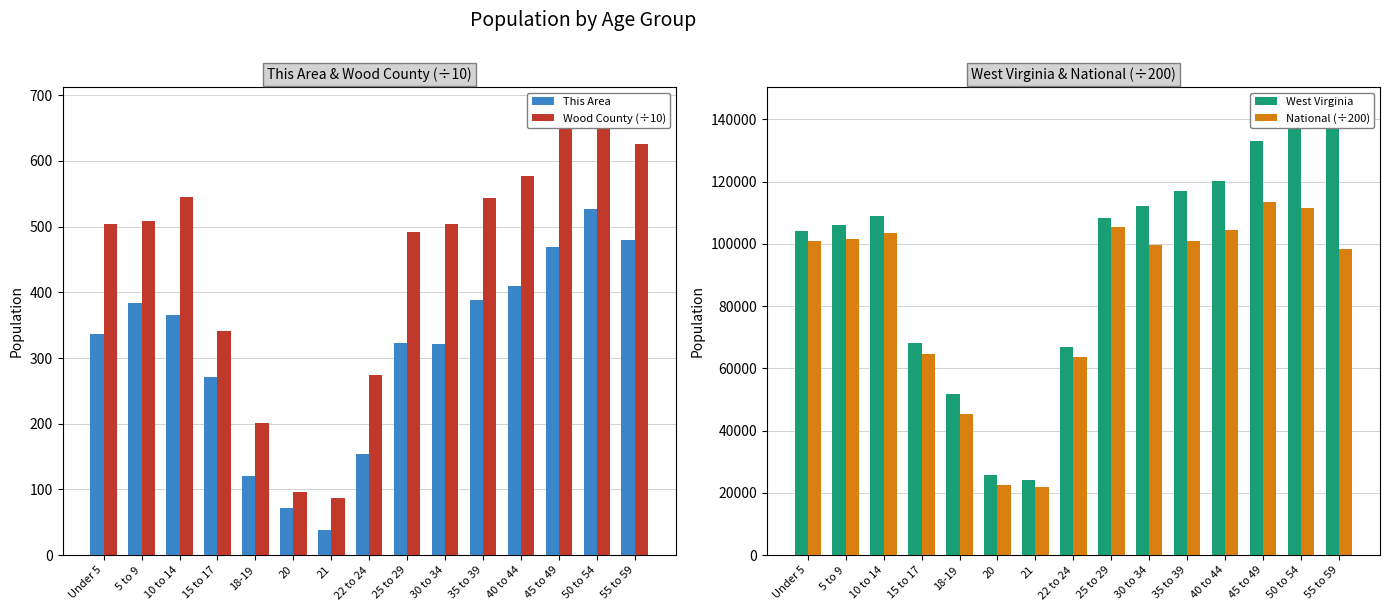

Reading left to right, list all the values displayed in this chart.

This Area: 337.0	383.0	366.0	271.0	120.0	72.0	39.0	154.0	323.0	321.0	388.0	409.0	469.0	527.0	480.0
Wood County (÷10): 504.0	508.1	545.2	341.8	201.7	95.6	87.5	274.4	492.3	504.0	543.1	577.6	661.7	678.3	626.3
West Virginia: 104060.0	106016.0	109045.0	68297.0	51795.0	25873.0	24305.0	67026.0	108444.0	112254.0	117136.0	120358.0	132924.0	143232.0	139368.0
National (÷200): 101006.8	101743.3	103386.0	64771.3	45430.4	22595.6	21771.5	63562.9	105509.2	99810.5	100898.2	104454.8	113543.0	111490.6	98324.0